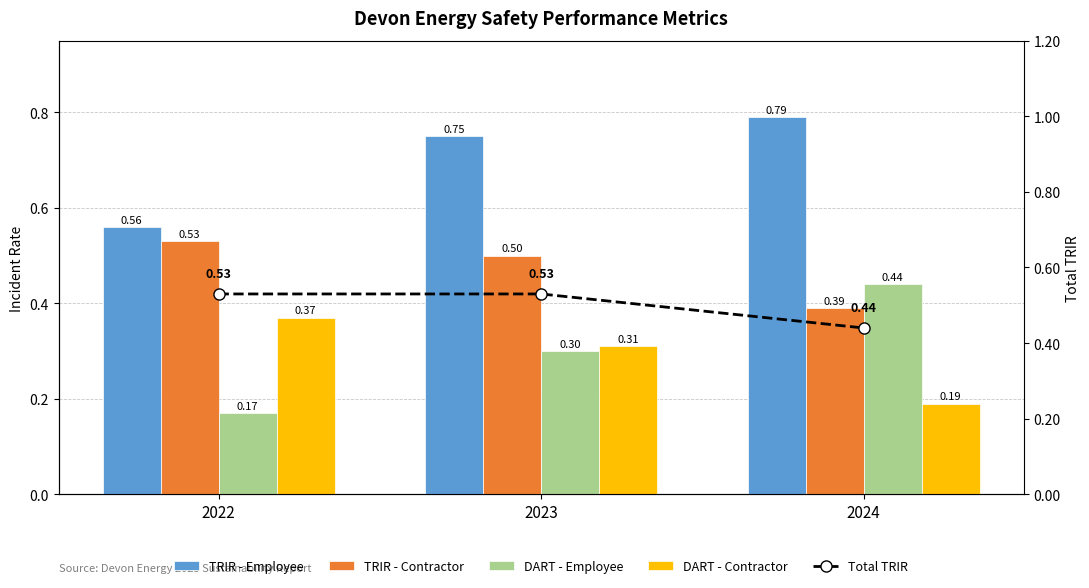

What is the value of the DART - Contractor bar at the 2nd from the left?

0.3